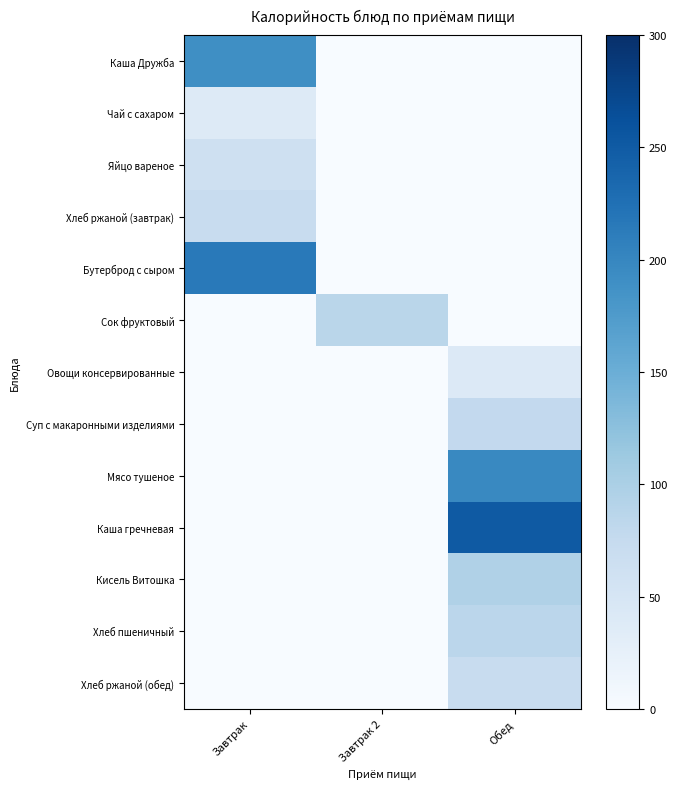

At how many categories does at least one series exceed 43?

3